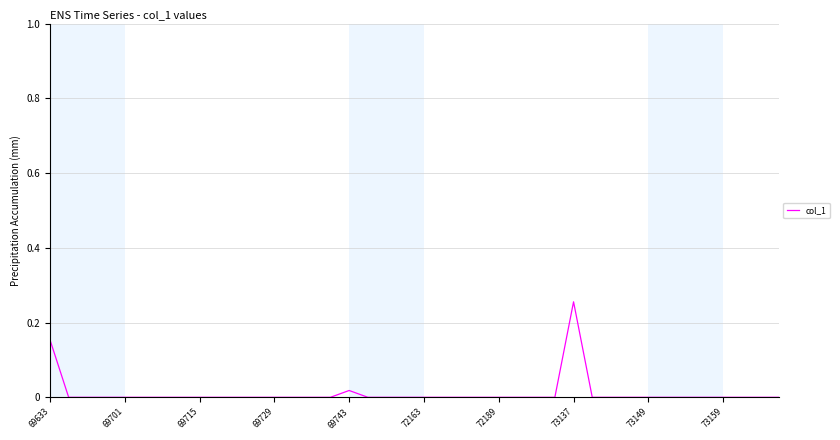

Does the chart display data point markers on the line(s)?

No